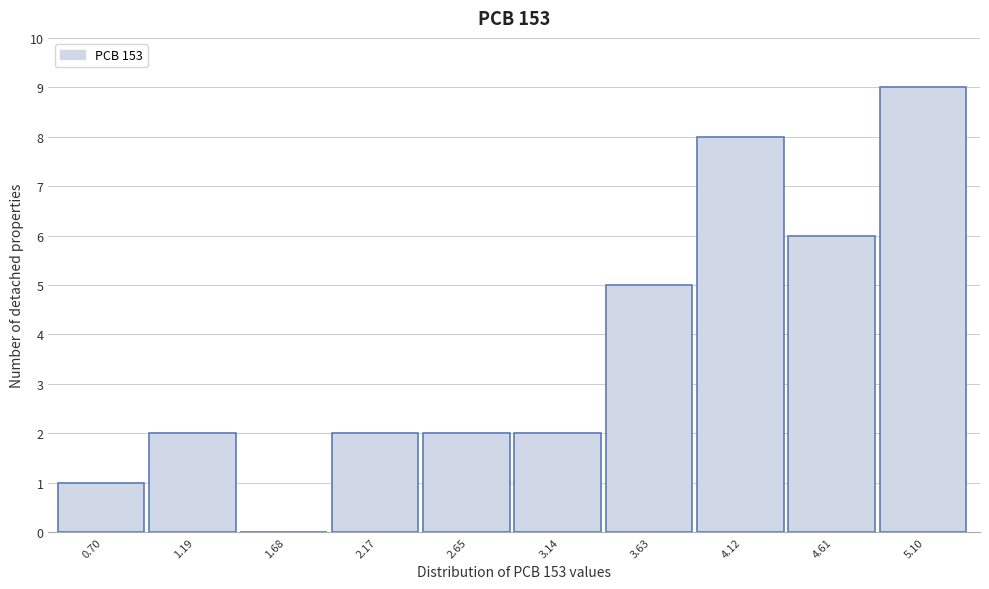

Reading left to right, transcribe all the data shown in this chart.

0.70=1	1.19=2	1.68=0	2.17=2	2.65=2	3.14=2	3.63=5	4.12=8	4.61=6	5.10=9